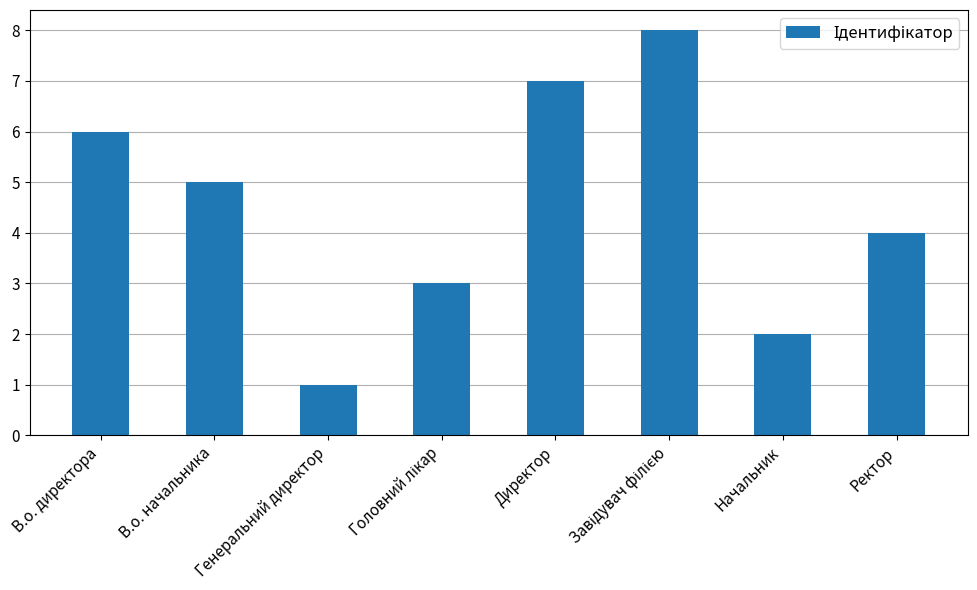

How many distinct data groups are displayed?

1